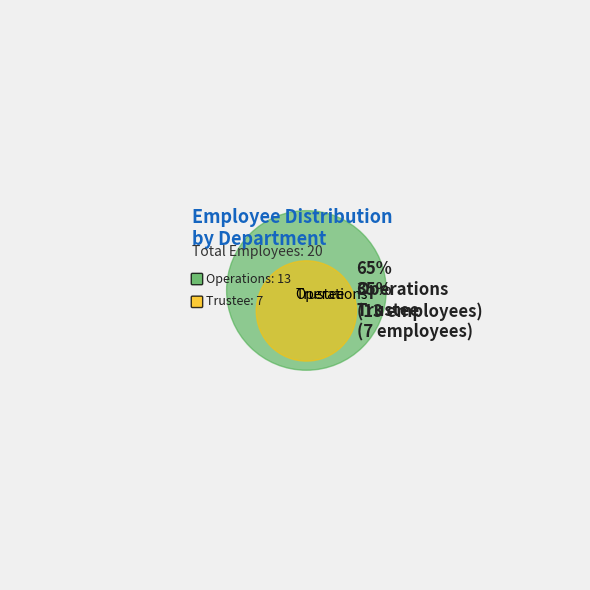

How much of the chart is everything except Operations?

35.0%